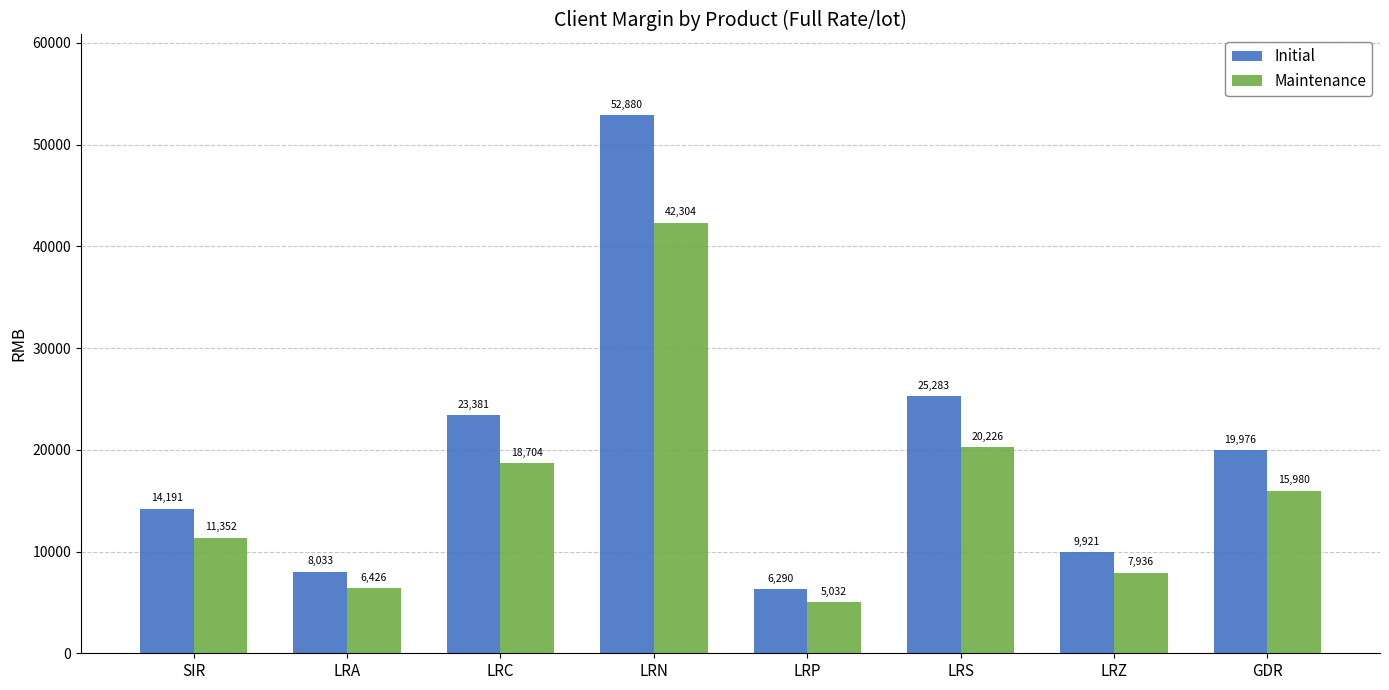

What is the label of the 7th bar from the left?

LRZ